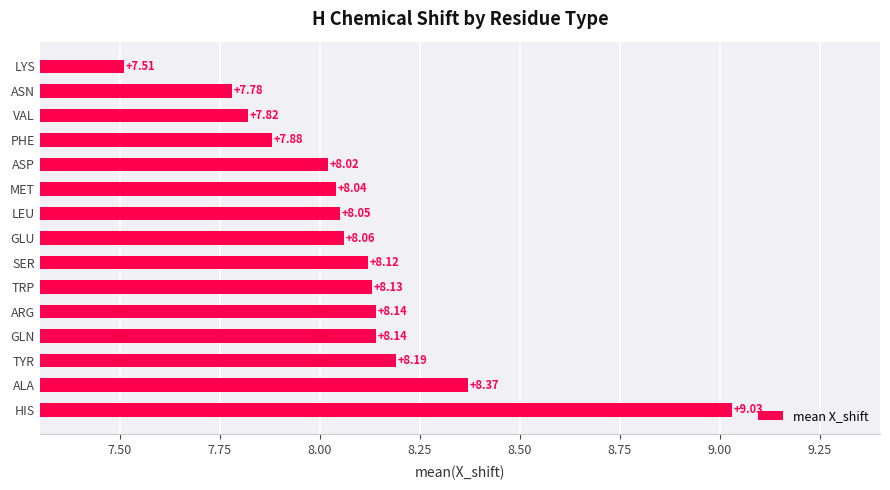

Which label corresponds to the smallest value in the chart?

LYS